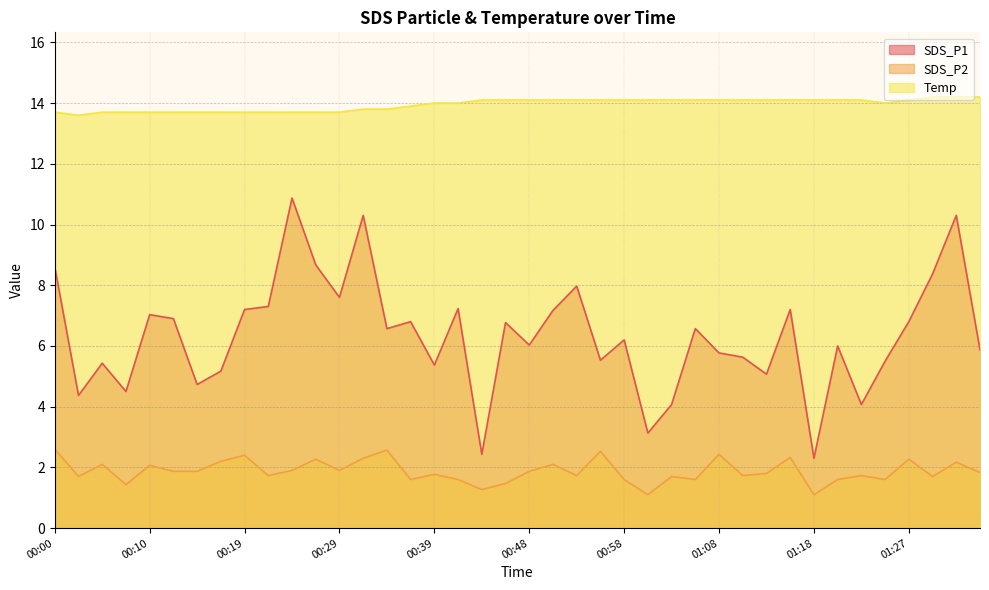

Which series has the largest range (max minus min)?

SDS_P1